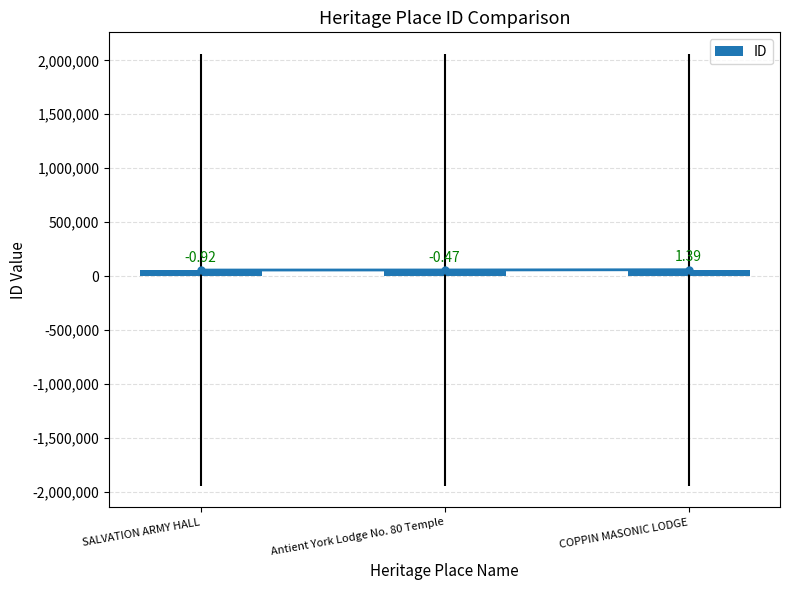

Reading left to right, transcribe all the data shown in this chart.

SALVATION ARMY HALL=56131	Antient York Lodge No. 80 Temple=56707	COPPIN MASONIC LODGE=59136